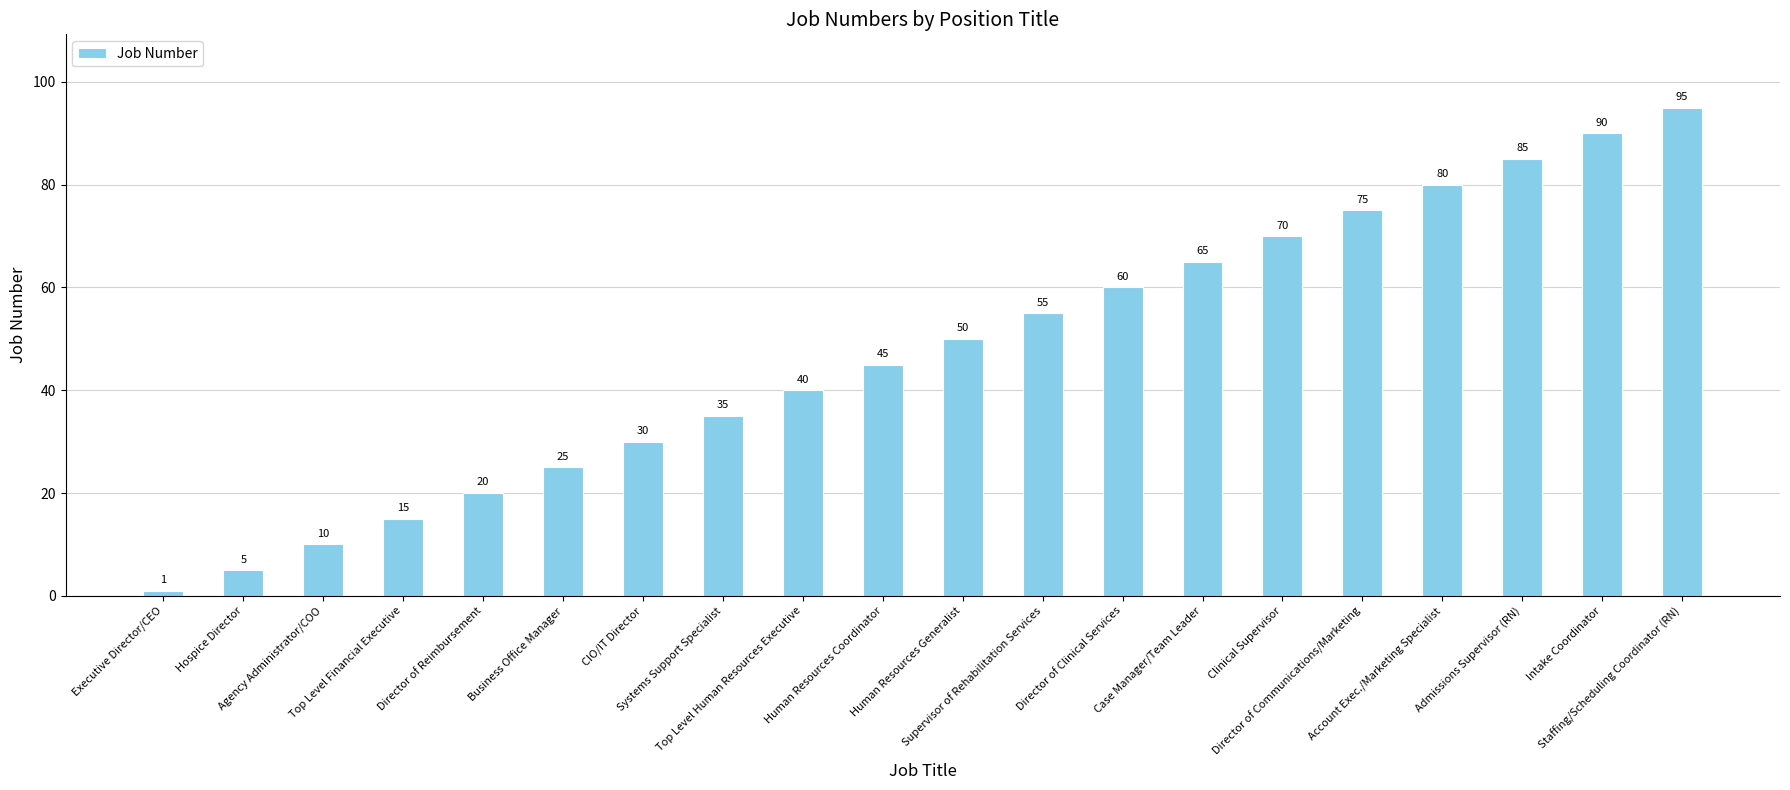

List the labels in order of value, largest first.

Staffing/Scheduling Coordinator (RN), Intake Coordinator, Admissions Supervisor (RN), Account Exec./Marketing Specialist, Director of Communications/Marketing, Clinical Supervisor, Case Manager/Team Leader, Director of Clinical Services, Supervisor of Rehabilitation Services, Human Resources Generalist, Human Resources Coordinator, Top Level Human Resources Executive, Systems Support Specialist, CIO/IT Director, Business Office Manager, Director of Reimbursement, Top Level Financial Executive, Agency Administrator/COO, Hospice Director, Executive Director/CEO